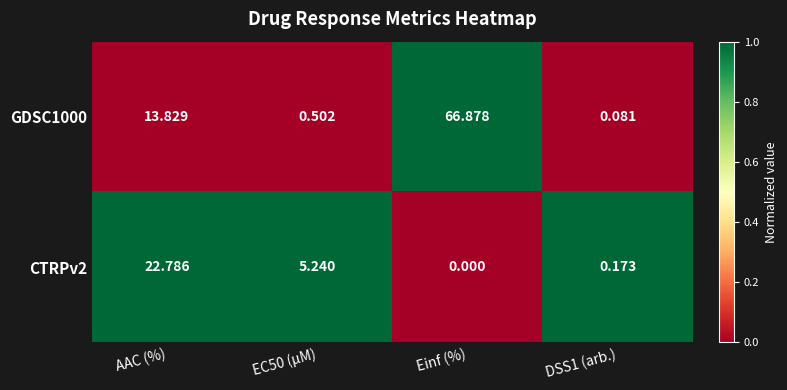

At which category is the sum across all series the highest?

Einf (%)